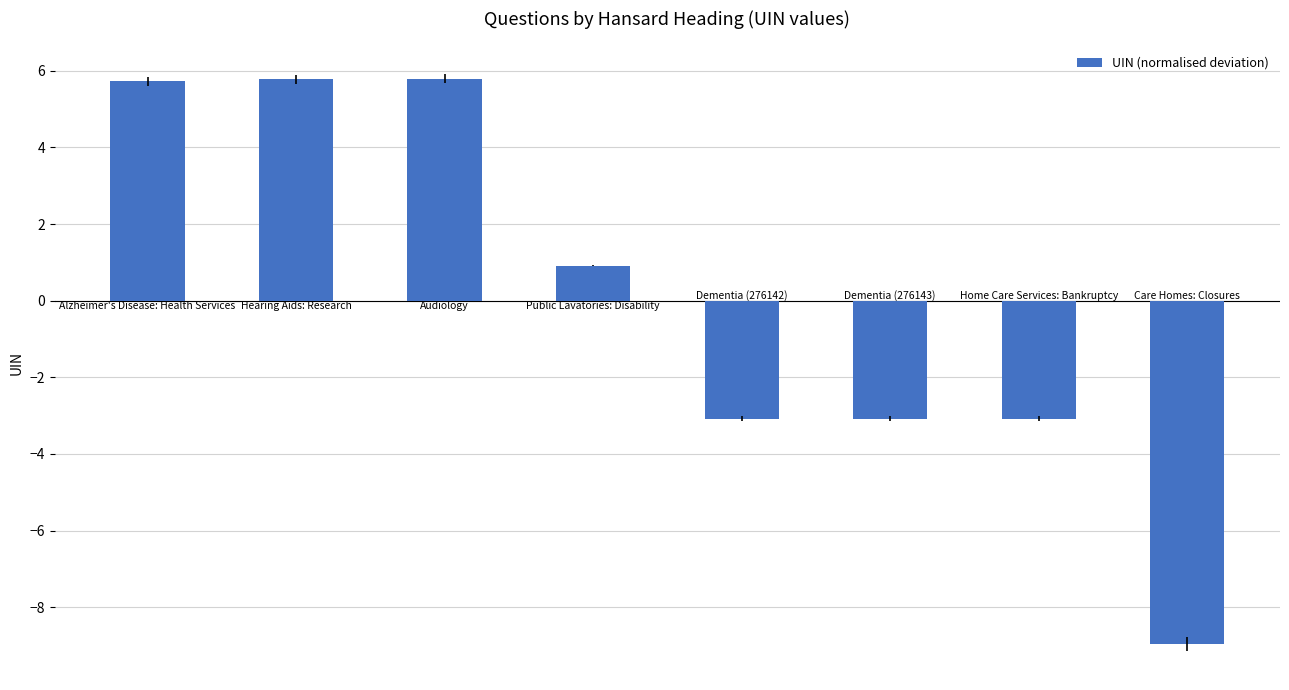

What is the value of the 8th bar from the left?

-9.0